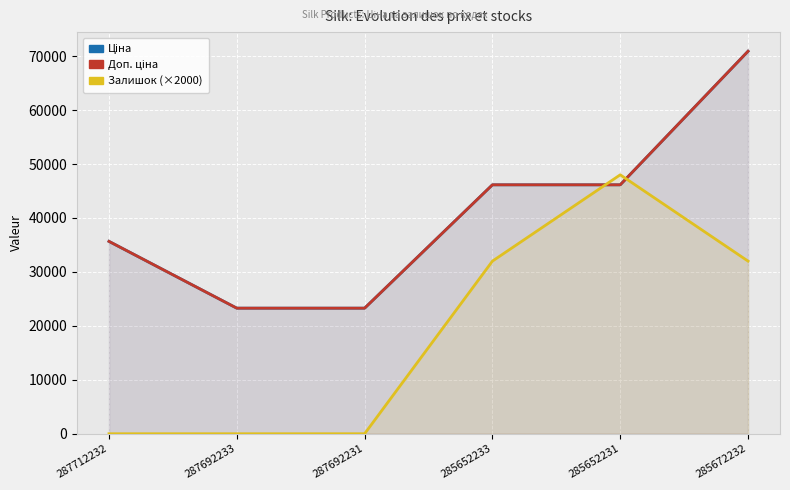

Reading left to right, list all the values displayed in this chart.

Ціна: 287712232=35659.4	287692233=23278.2	287692231=23278.2	285652233=46143.9	285652231=46143.9	285672232=70906.0
Доп. ціна: 287712232=35659.4	287692233=23278.2	287692231=23278.2	285652233=46143.9	285652231=46143.9	285672232=70906.0
Залишок (×2000): 287712232=0.0	287692233=0.0	287692231=0.0	285652233=32000.0	285652231=48000.0	285672232=32000.0